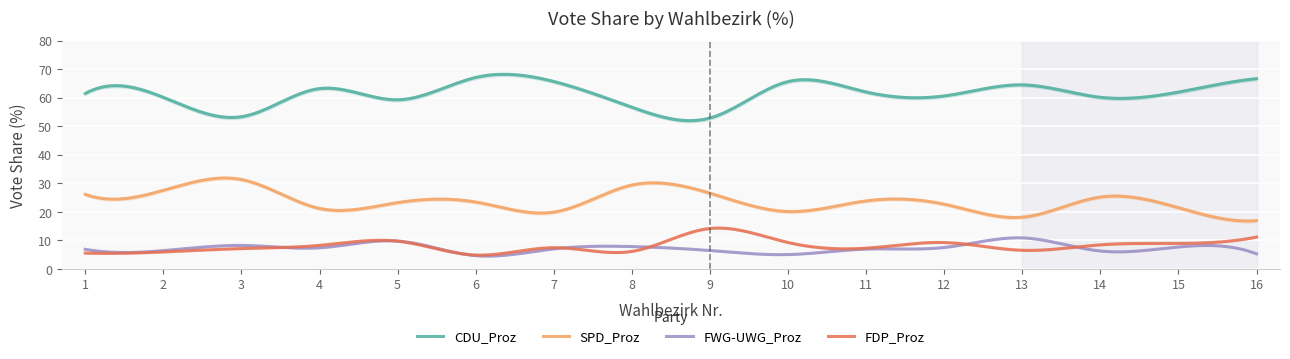

Between 4 and 8, which is larger?

4